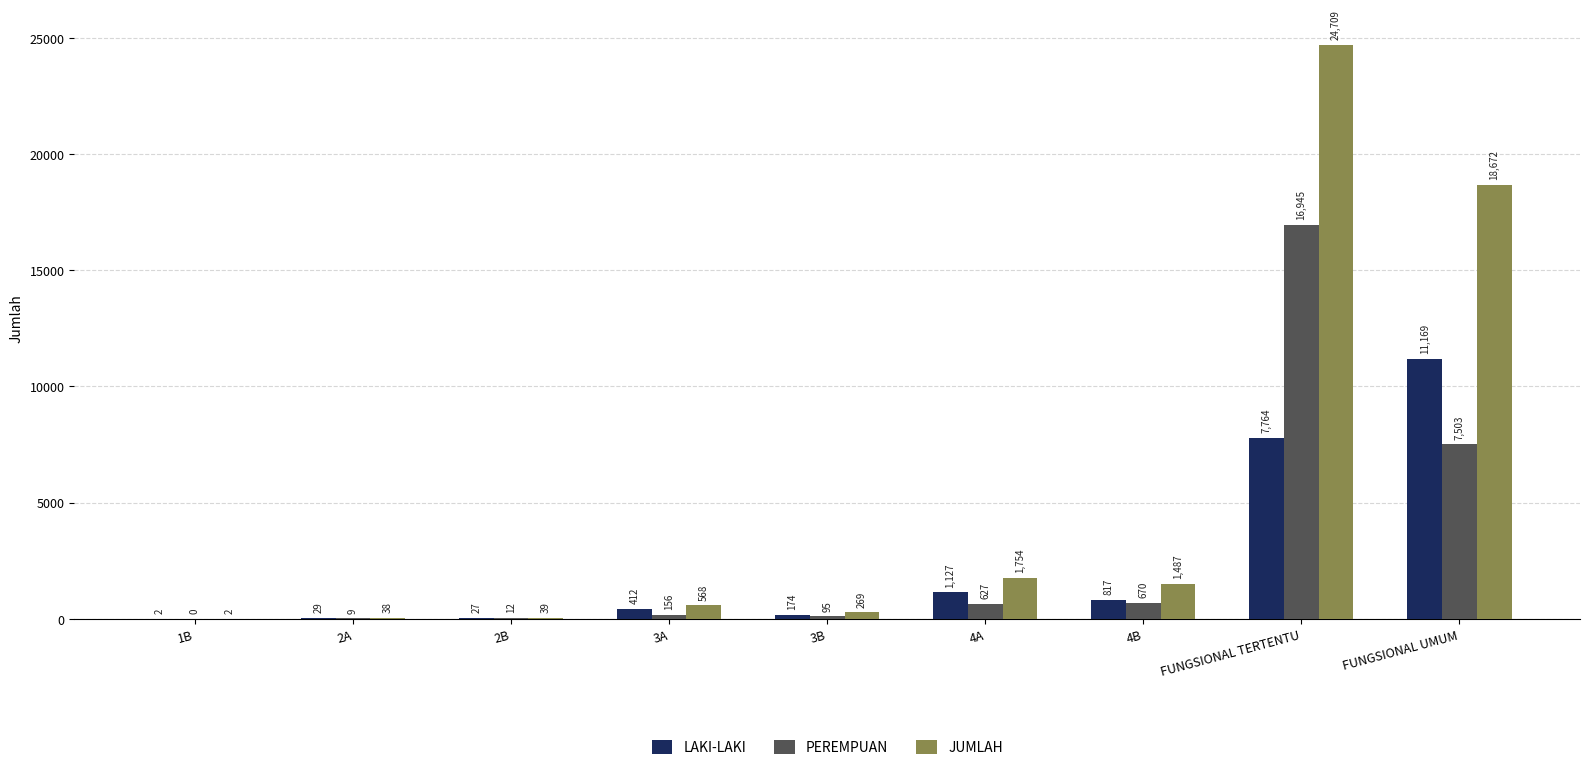

Which series has the largest total across all categories?

JUMLAH